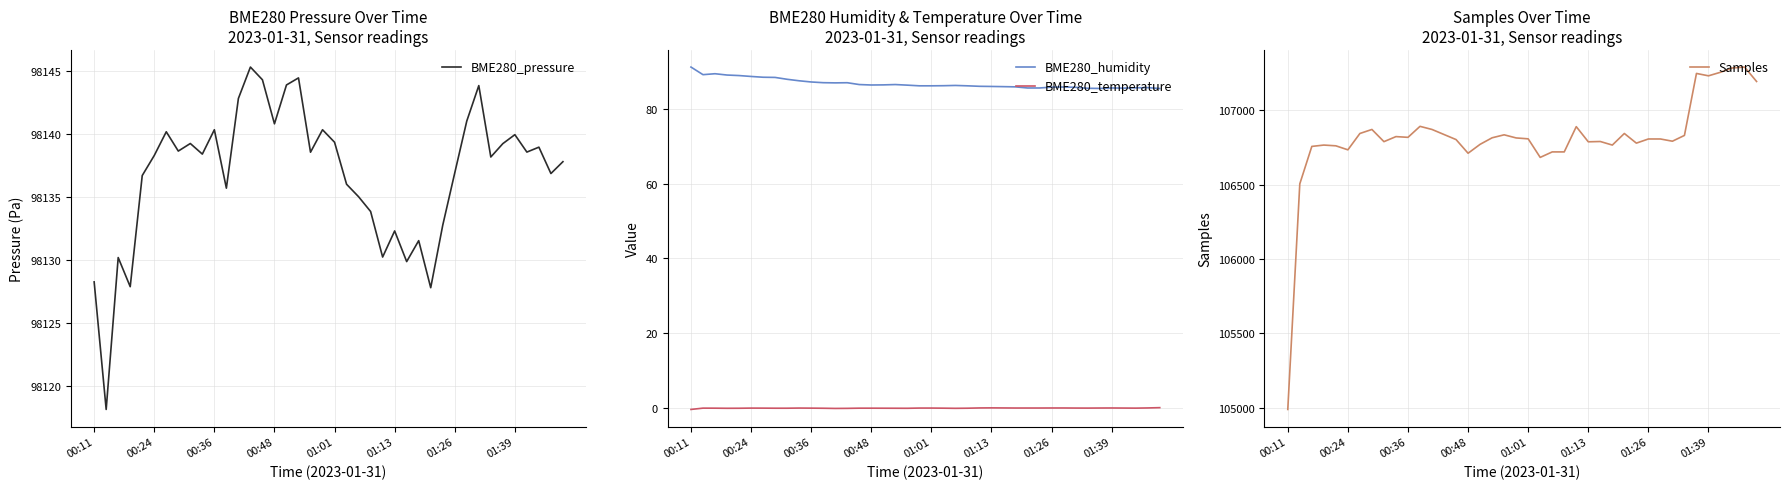

The value of BME280_humidity at 00:48 is 86.5. True or false?

True